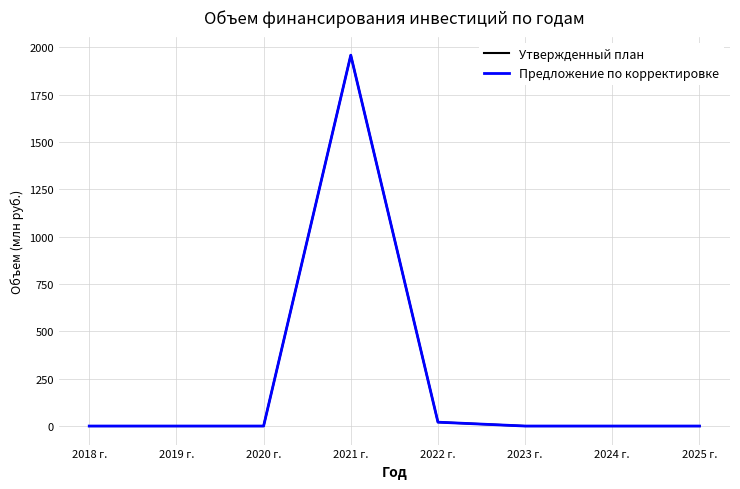

Reading right to left, list all the values displayed in this chart.

Утвержденный план: 0.0	0.0	0.0	20.4	1958.5	0.0	0.0	0.0
Предложение по корректировке: 0.0	0.0	0.0	20.4	1958.5	0.0	0.0	0.0